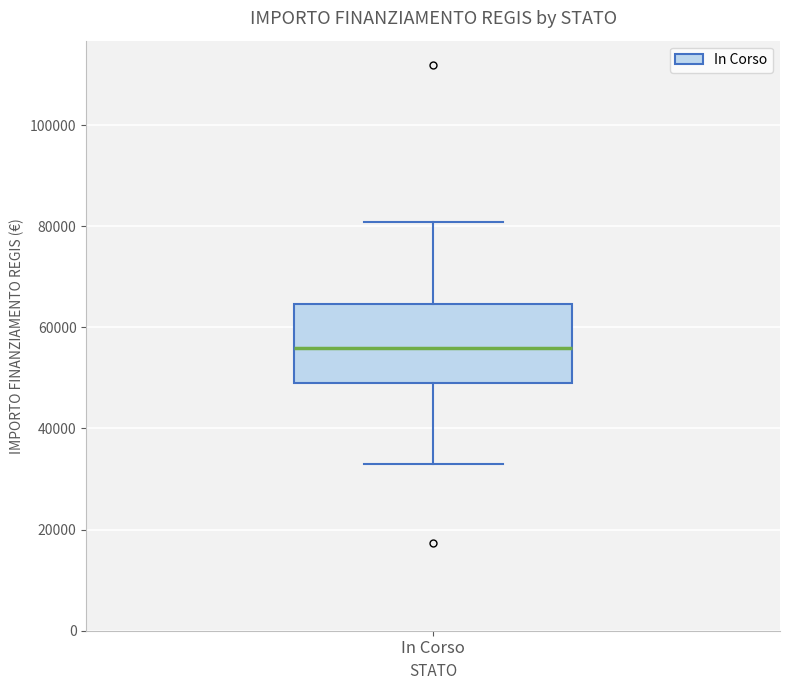

Transcribe this box plot: give where the median line is, the range the box spans, and where the two whiskers end, as read against the y-axis. The values are not printed on the chart, so give them approximately, as read against the axis.

median 56000, box 50000 to 64000, whiskers 32000 to 80000